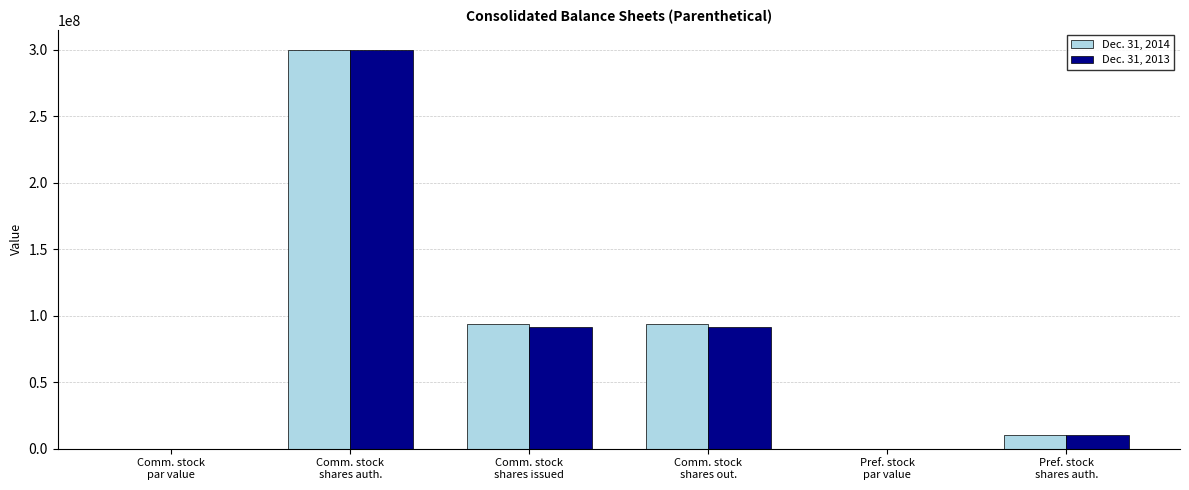

What is the maximum value for Dec. 31, 2013?

300000000.0